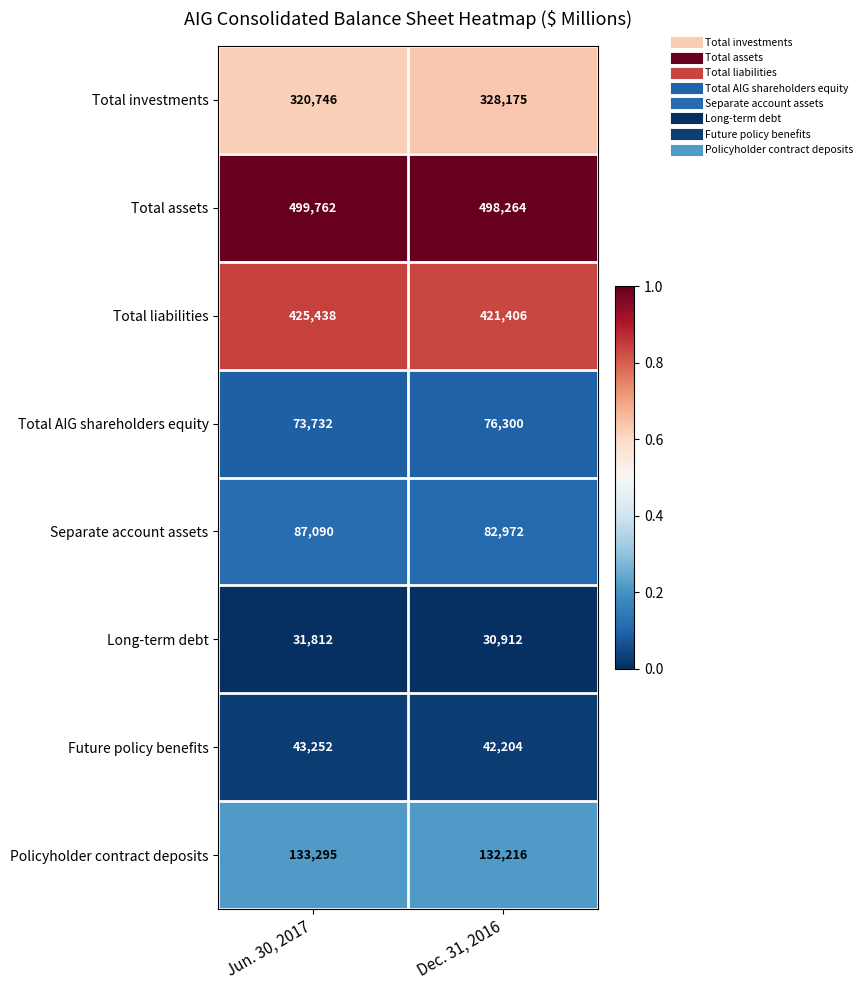

True or false: Total liabilities has a value of 425438 at Jun. 30, 2017.

True